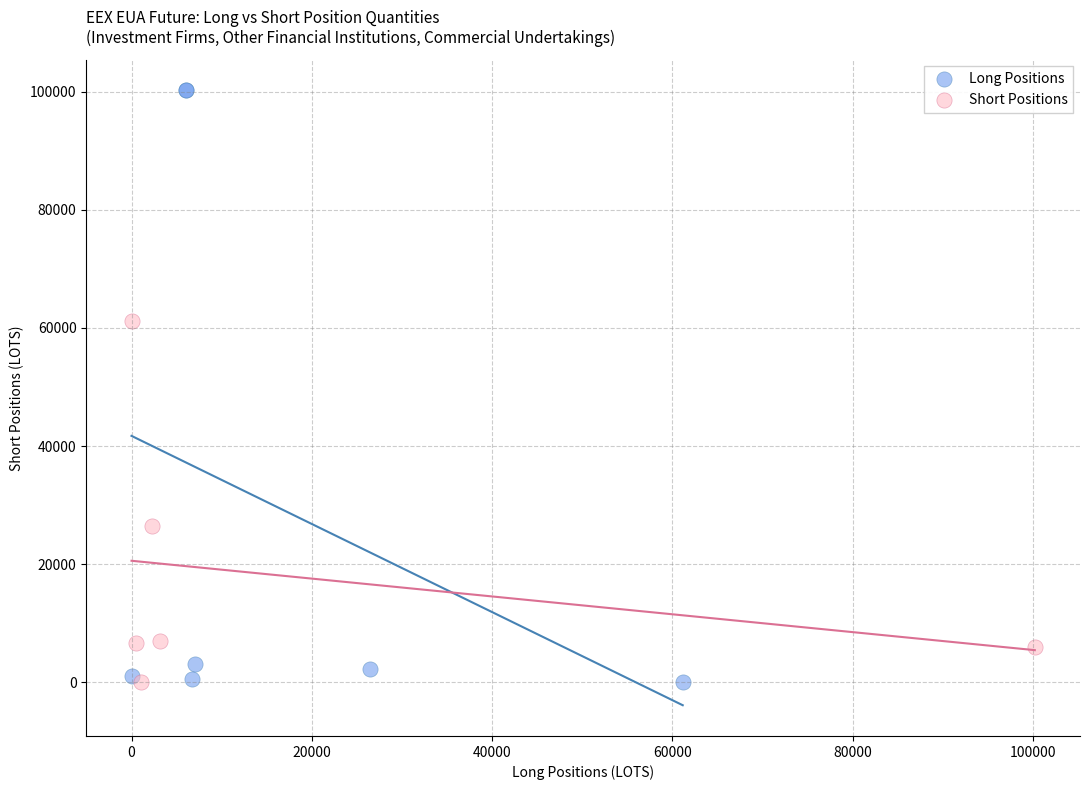

Which series contains the highest Y value?

Long Positions